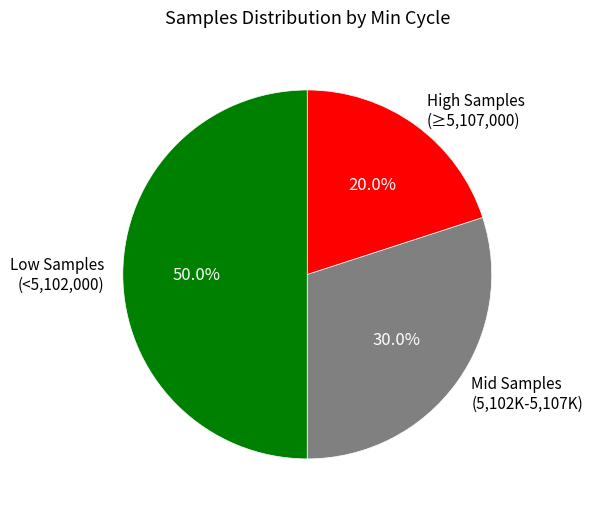

What percentage do High Samples (≥5,107,000) and Mid Samples (5,102K-5,107K) together represent?

50.0%